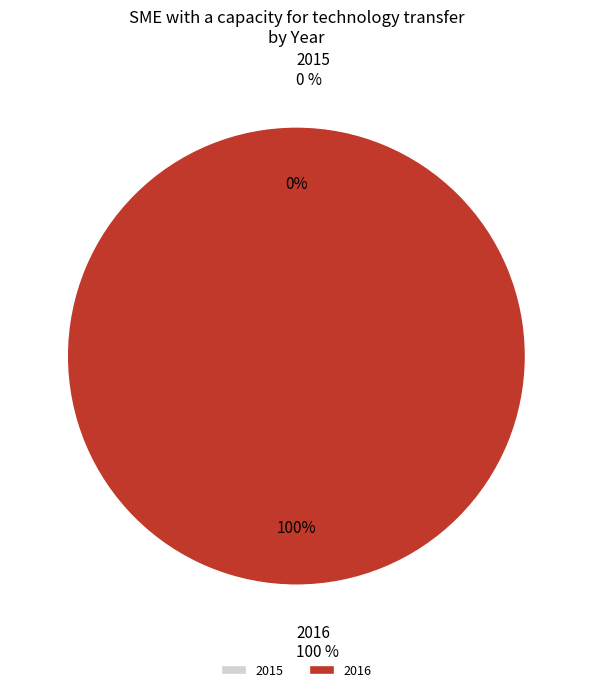

True or false: 2016 accounts for 100% of the total.

True